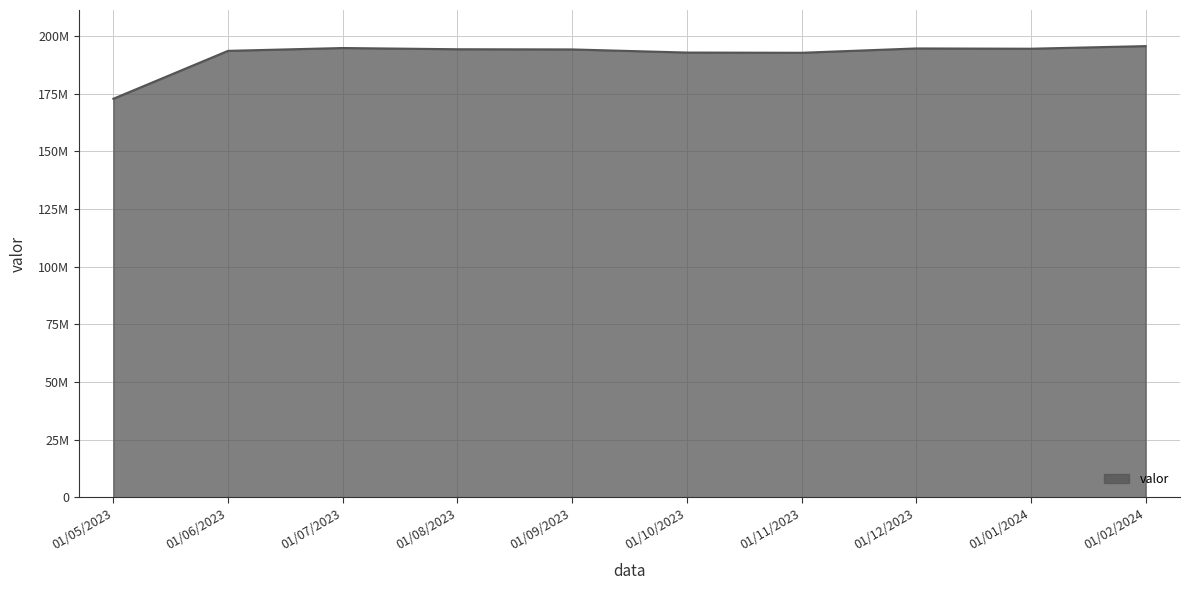

Rank the categories by value from highest to lowest.

01/02/2024, 01/07/2023, 01/12/2023, 01/01/2024, 01/08/2023, 01/09/2023, 01/06/2023, 01/10/2023, 01/11/2023, 01/05/2023